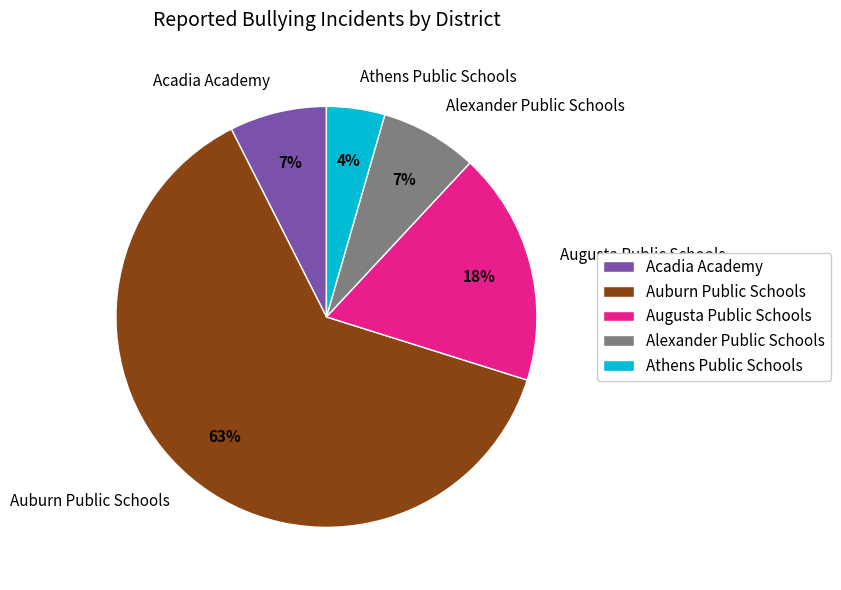

Is the sum of Auburn Public Schools and Athens Public Schools greater than half?

Yes